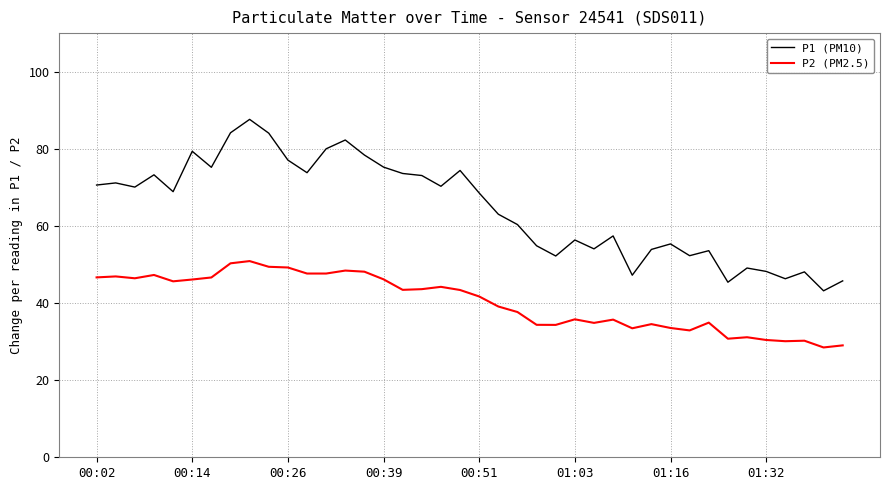

Which series has the largest total across all categories?

P1 (PM10)